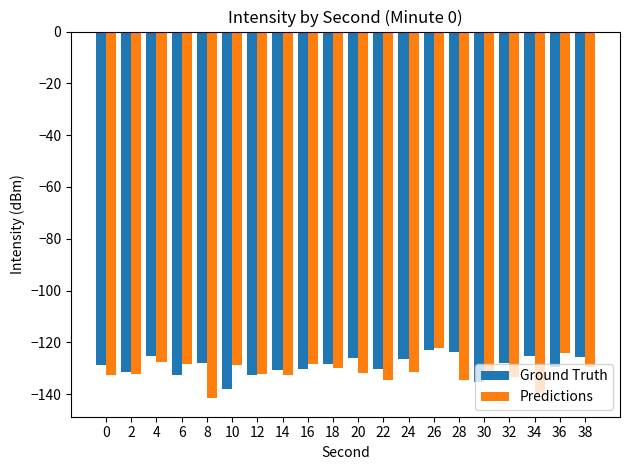

Rank the series by their average value, from highest to lowest.

Ground Truth, Predictions